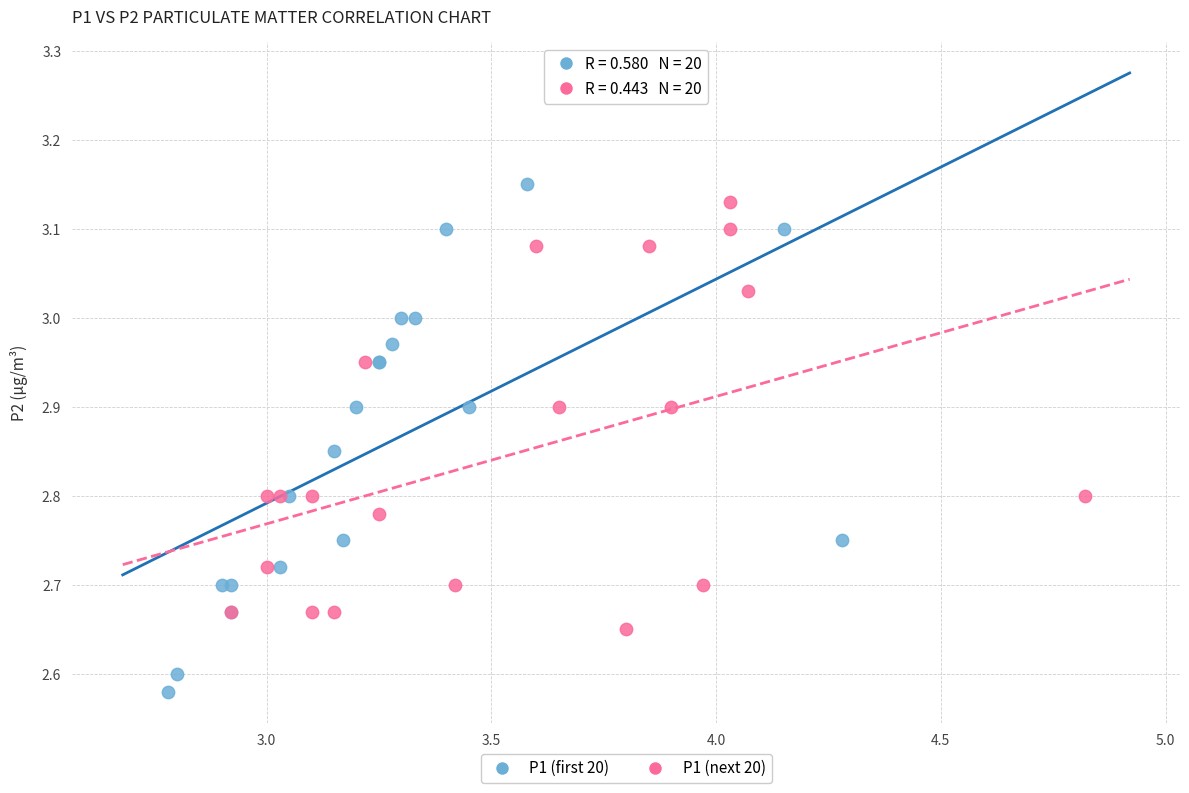

Which series contains the lowest Y value?

P1 (first 20)